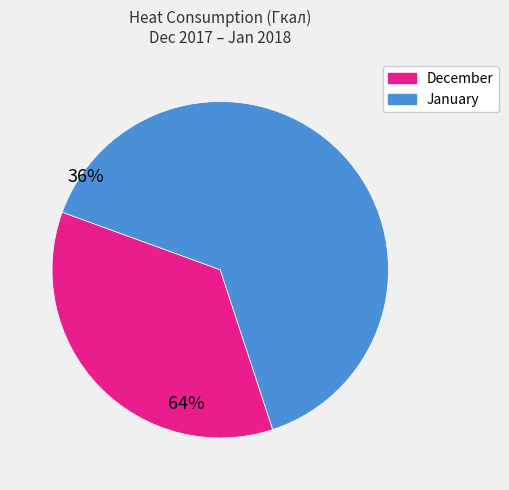

Is there a majority slice in this chart?

Yes